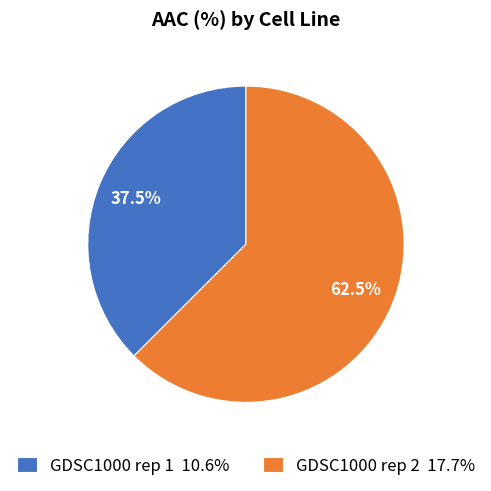

Does GDSC1000 rep 1 10.6% represent more than half of the total?

No